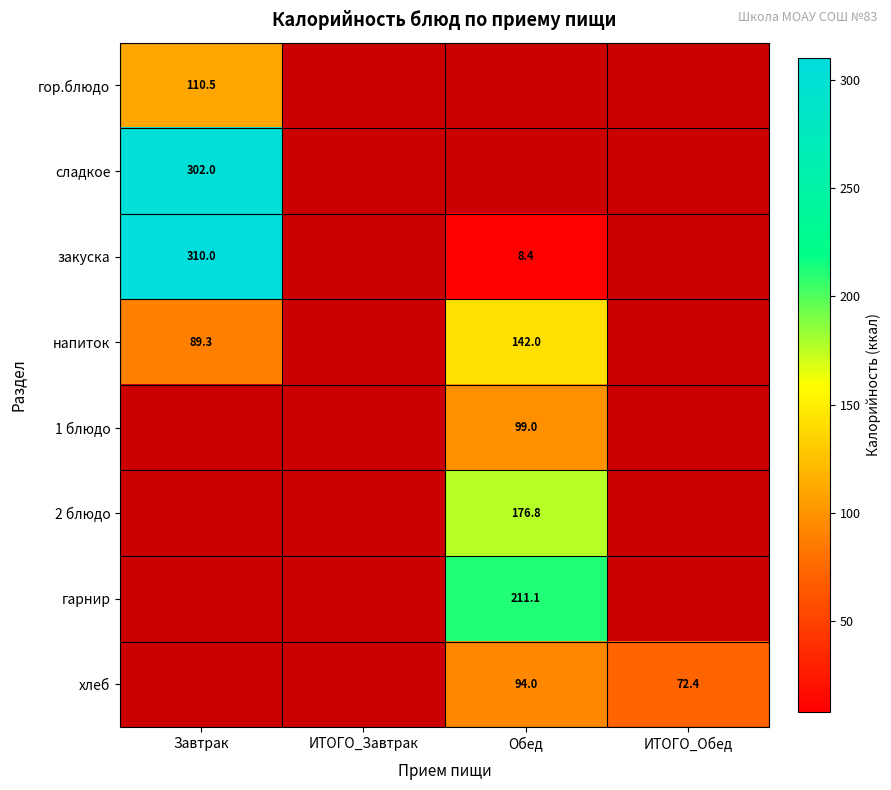

How many positive values does the закуска series have?

2